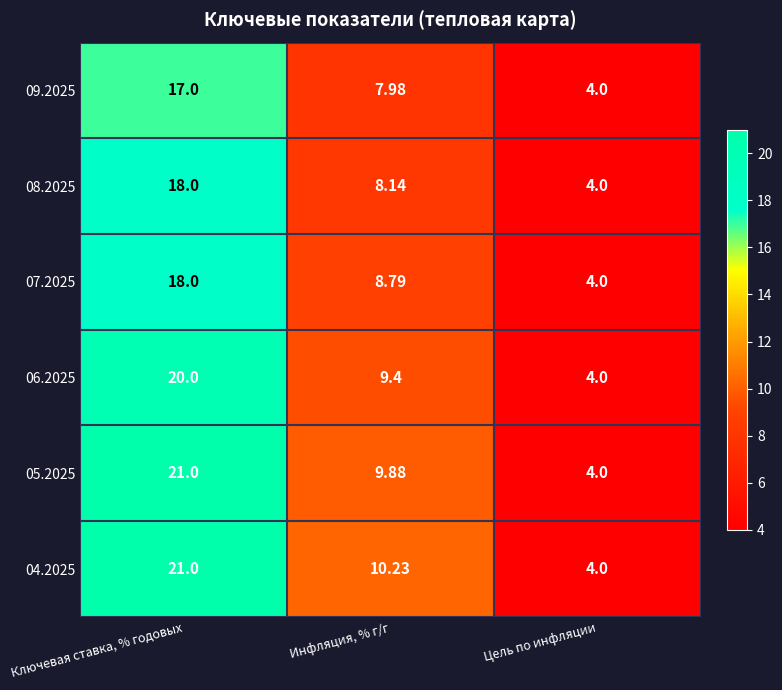

How many values in the 09.2025 series are below 7?

1